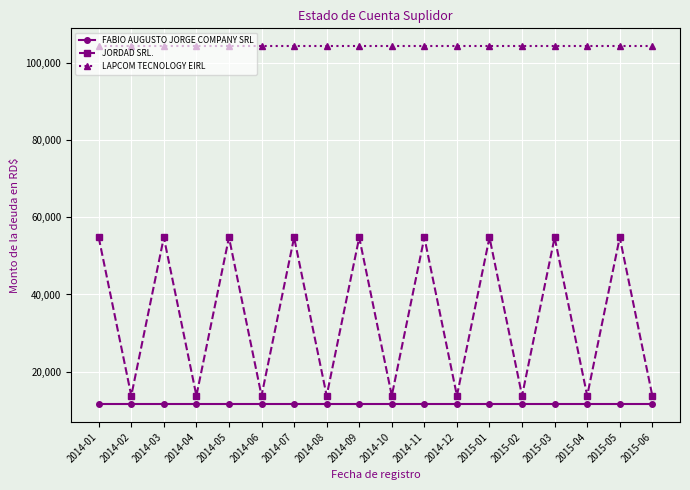

Reading left to right, transcribe all the data shown in this chart.

FABIO AUGUSTO JORGE COMPANY SRL: 2014-01=11600.0	2014-02=11600.0	2014-03=11600.0	2014-04=11600.0	2014-05=11600.0	2014-06=11600.0	2014-07=11600.0	2014-08=11600.0	2014-09=11600.0	2014-10=11600.0	2014-11=11600.0	2014-12=11600.0	2015-01=11600.0	2015-02=11600.0	2015-03=11600.0	2015-04=11600.0	2015-05=11600.0	2015-06=11600.0
JORDAD SRL.: 2014-01=54783.3	2014-02=13775.0	2014-03=54783.3	2014-04=13775.0	2014-05=54783.3	2014-06=13775.0	2014-07=54783.3	2014-08=13775.0	2014-09=54783.3	2014-10=13775.0	2014-11=54783.3	2014-12=13775.0	2015-01=54783.3	2015-02=13775.0	2015-03=54783.3	2015-04=13775.0	2015-05=54783.3	2015-06=13775.0
LAPCOM TECNOLOGY EIRL: 2014-01=104312.0	2014-02=104312.0	2014-03=104312.0	2014-04=104312.0	2014-05=104312.0	2014-06=104312.0	2014-07=104312.0	2014-08=104312.0	2014-09=104312.0	2014-10=104312.0	2014-11=104312.0	2014-12=104312.0	2015-01=104312.0	2015-02=104312.0	2015-03=104312.0	2015-04=104312.0	2015-05=104312.0	2015-06=104312.0